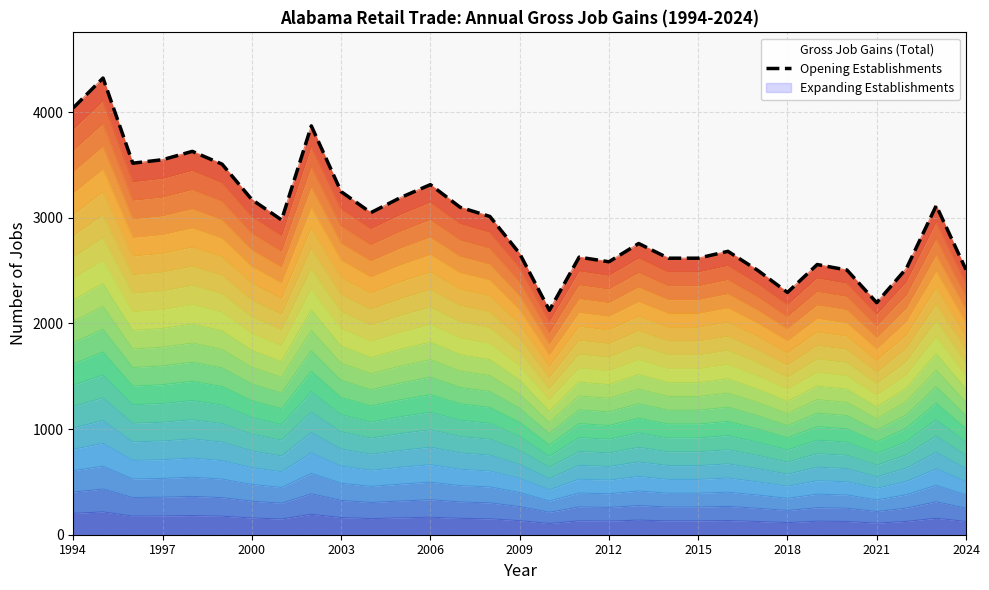

What is the smallest value displayed?

2124